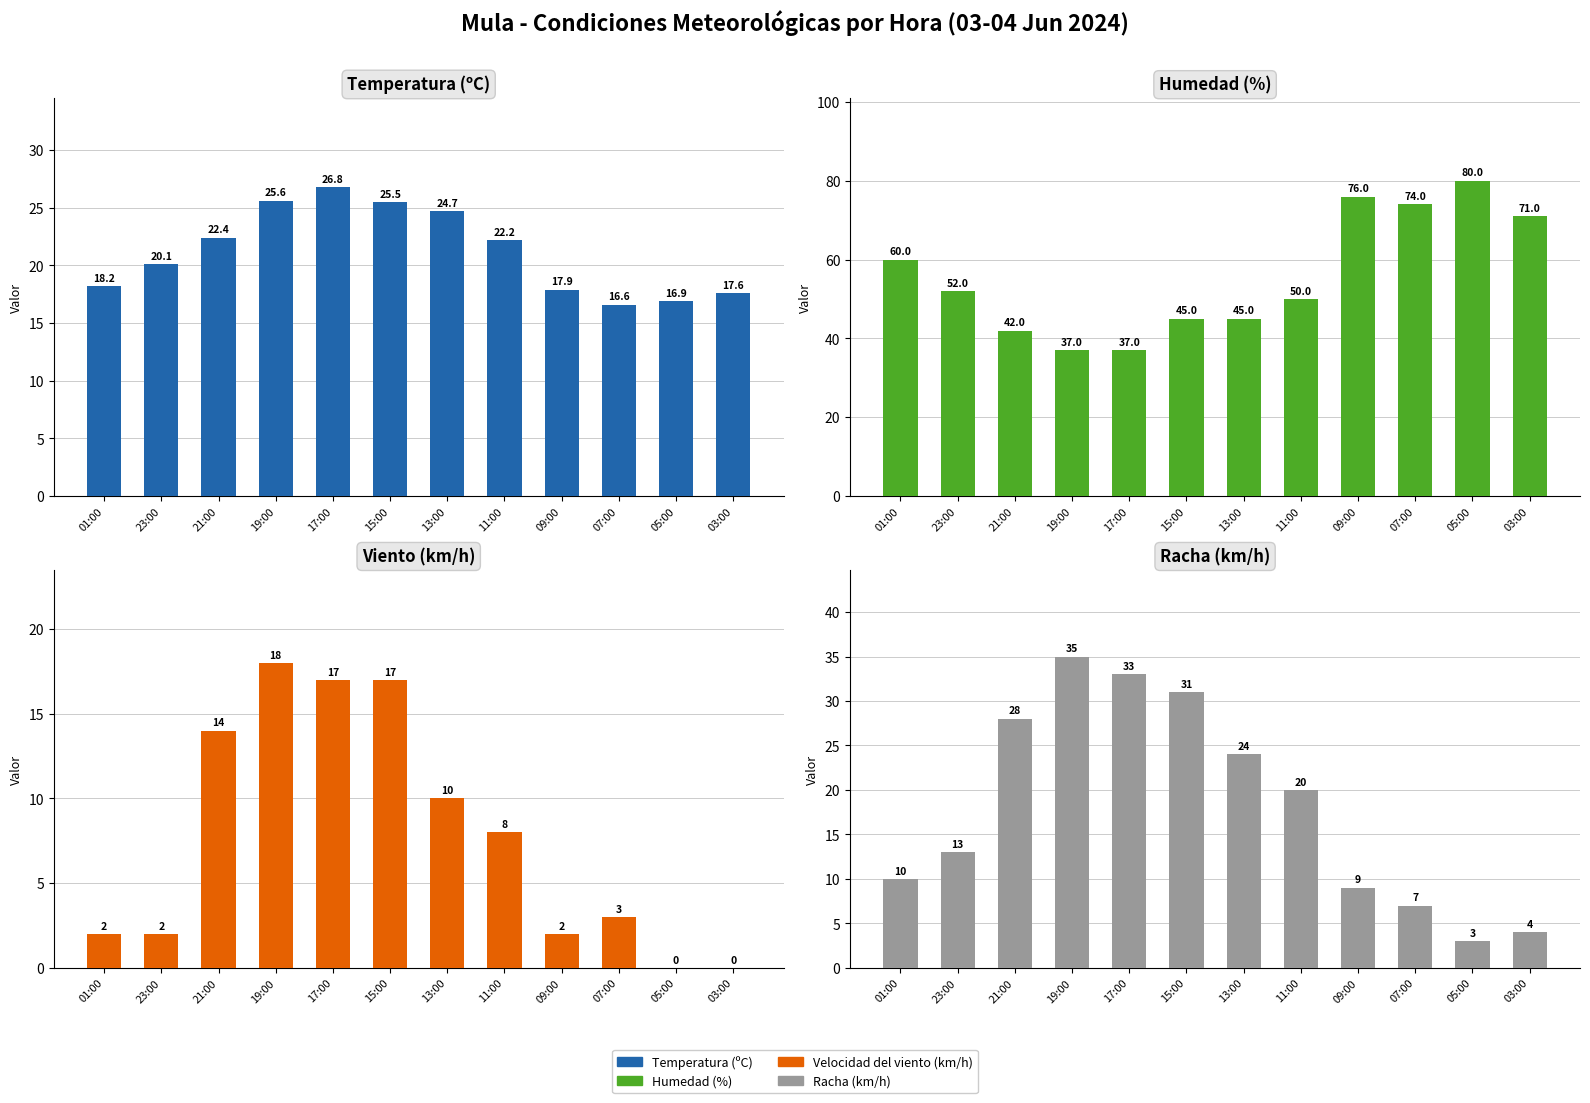

Reading left to right, extract all data points from this chart.

Temperatura (ºC): 18.2	20.1	22.4	25.6	26.8	25.5	24.7	22.2	17.9	16.6	16.9	17.6
Humedad (%): 60.0	52.0	42.0	37.0	37.0	45.0	45.0	50.0	76.0	74.0	80.0	71.0
Velocidad del viento (km/h): 2.0	2.0	14.0	18.0	17.0	17.0	10.0	8.0	2.0	3.0	0.0	0.0
Racha (km/h): 10.0	13.0	28.0	35.0	33.0	31.0	24.0	20.0	9.0	7.0	3.0	4.0